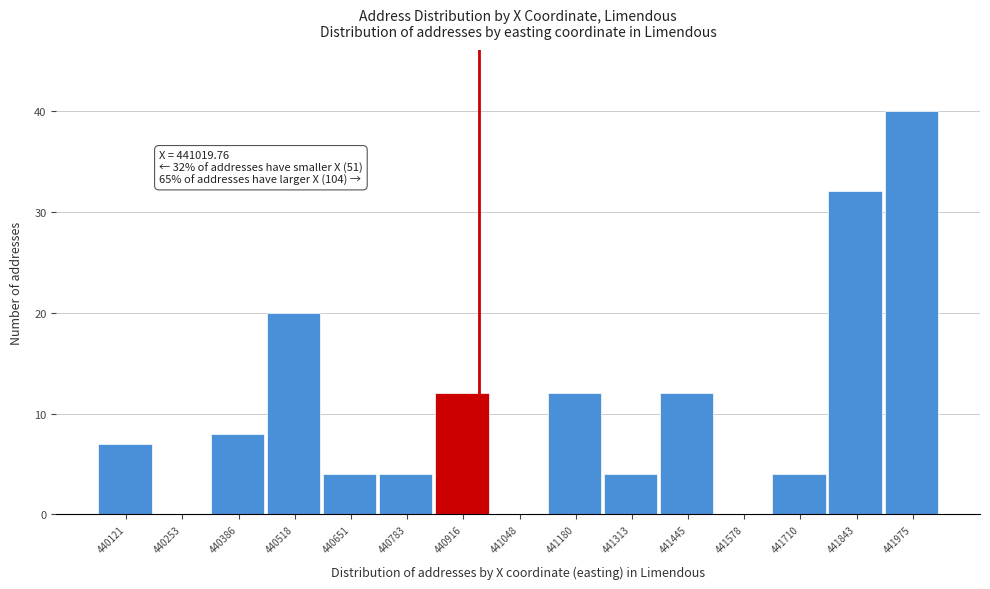

Reading right to left, transcribe all the data shown in this chart.

441975=40	441843=32	441710=4	441578=0	441445=12	441313=4	441180=12	441048=0	440916=12	440783=4	440651=4	440518=20	440386=8	440253=0	440121=7